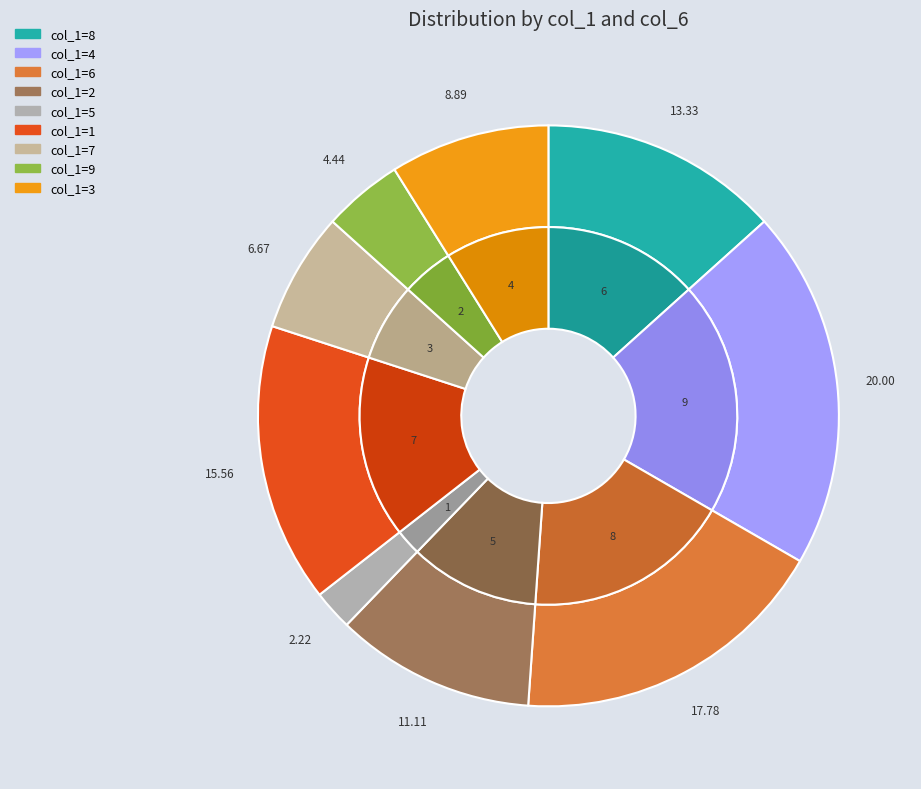

To the nearest percent, what percentage of the pie is 3?

9%